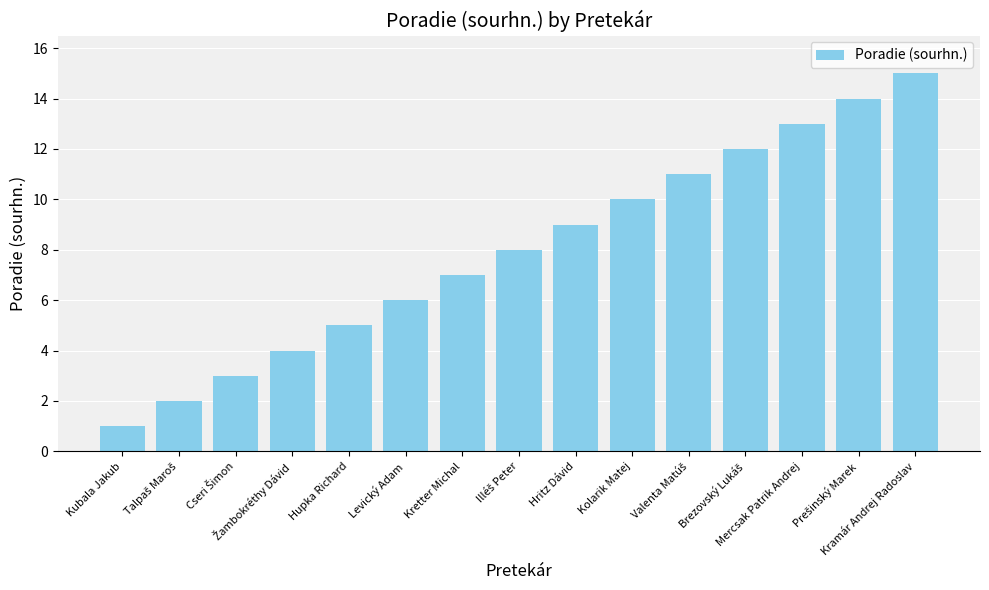

Are the bars horizontal?

No